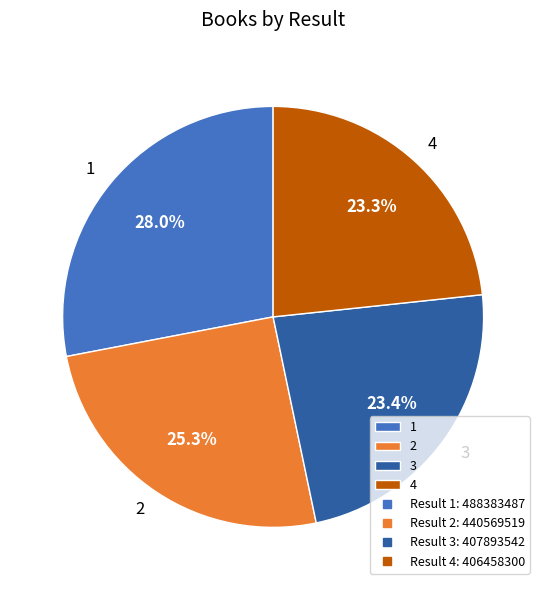

Does any single category account for the majority?

No